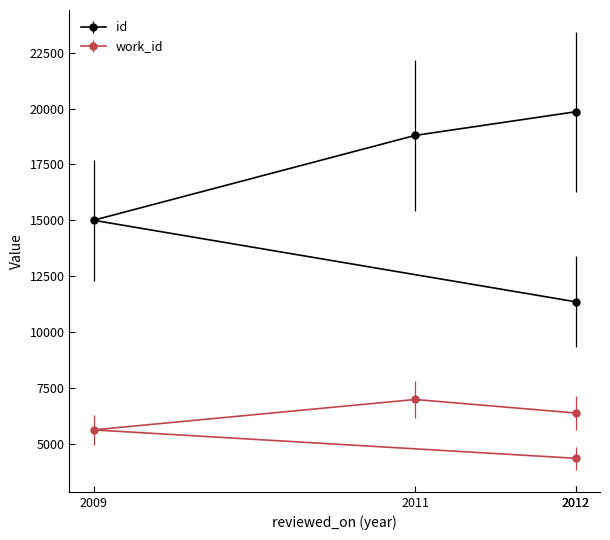

How many interior local peaks does the work_id series have?

1